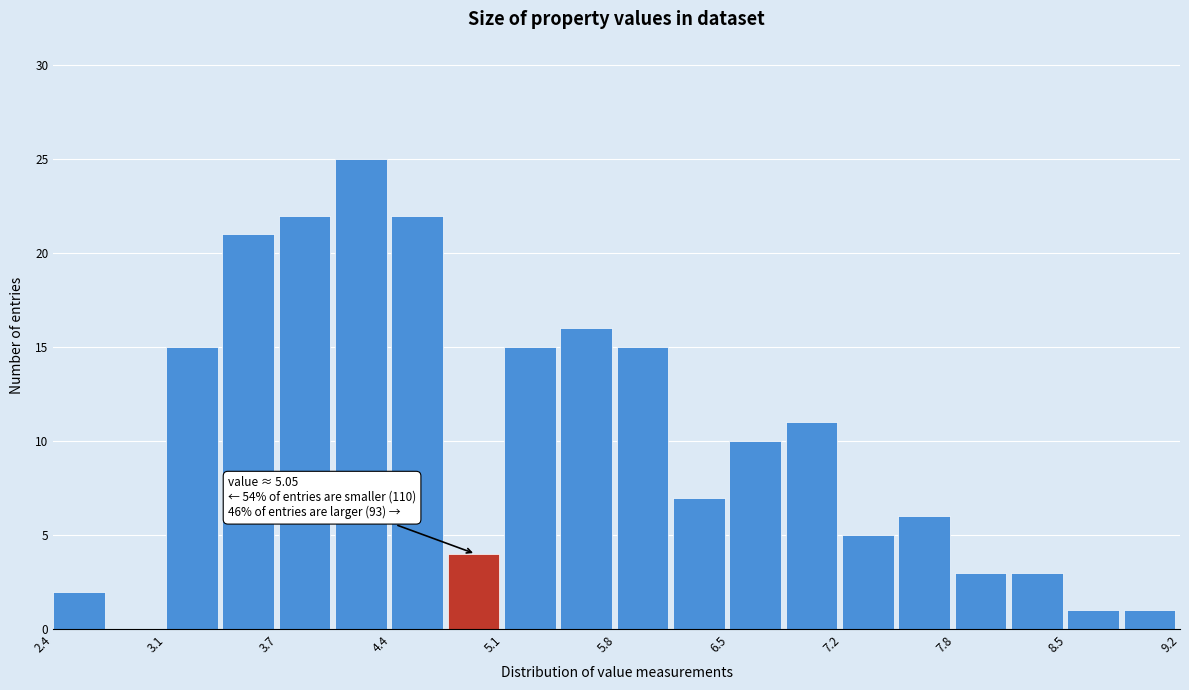

Read against the x-axis, roughly where is the centre of the tallest bar?

4.2